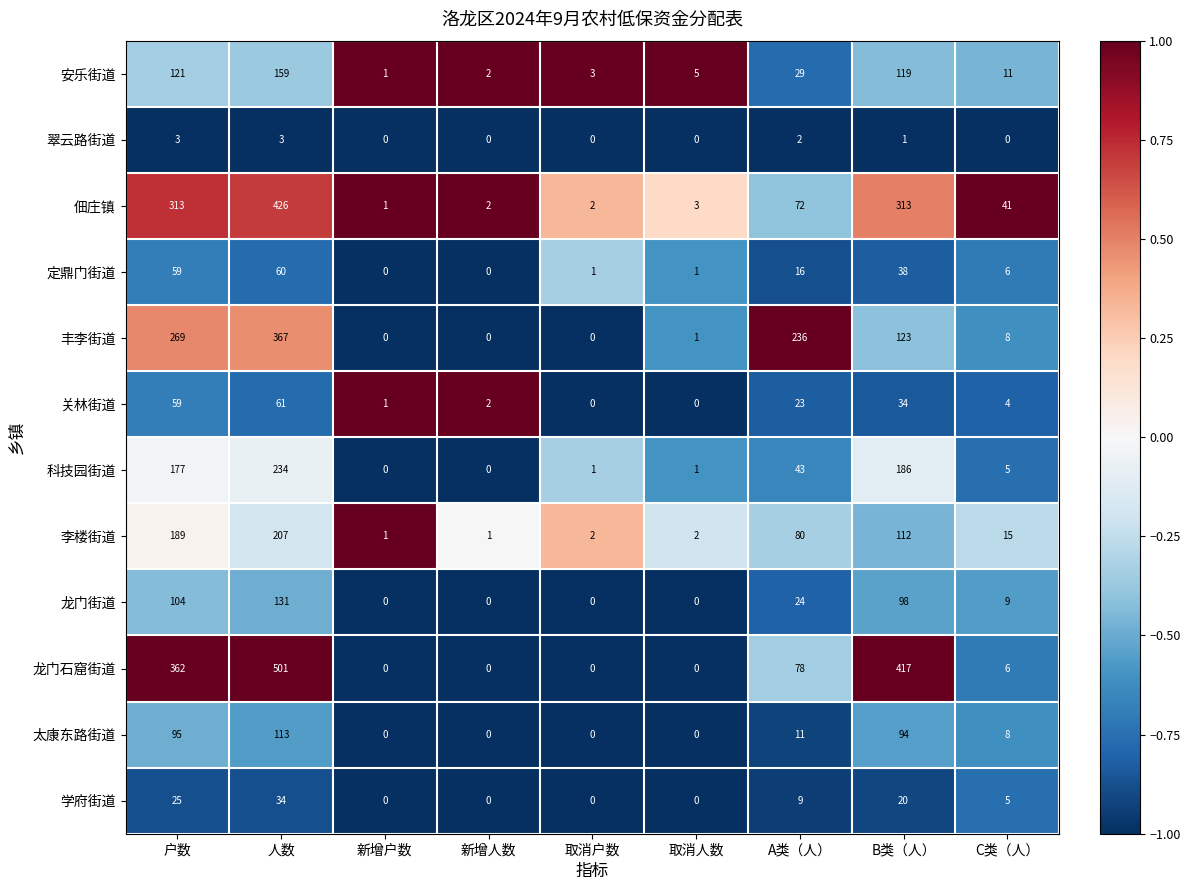

At which category does the chart reach its peak across all series?

人数